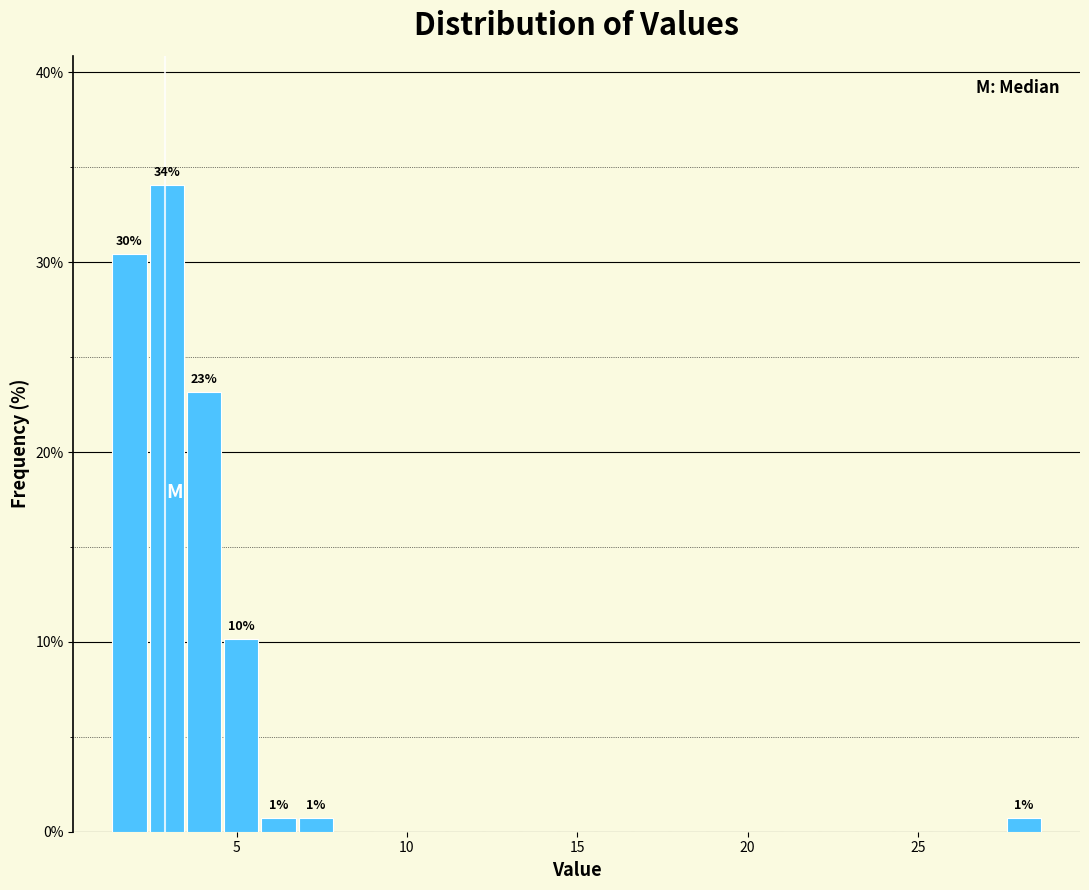

Read against the x-axis, roughly where is the centre of the tallest bar?

3.0